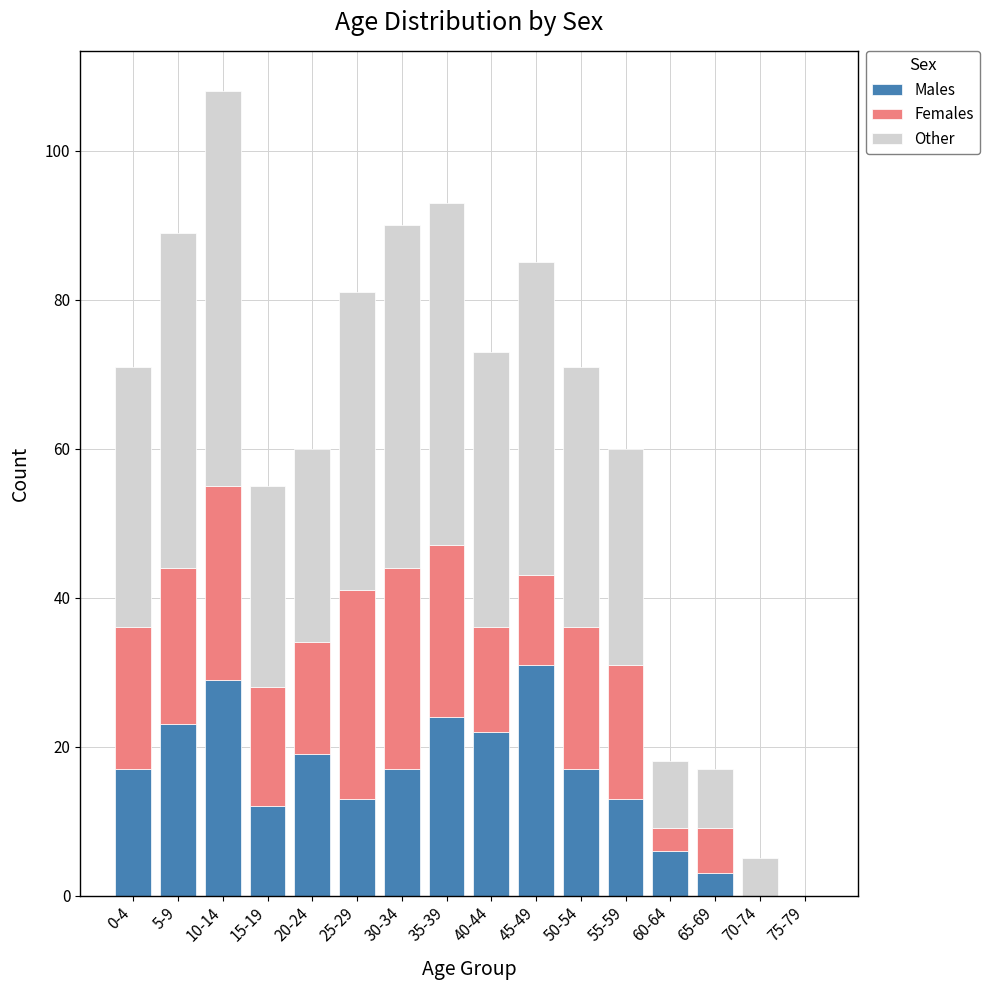

At which category is the sum across all series the highest?

10-14